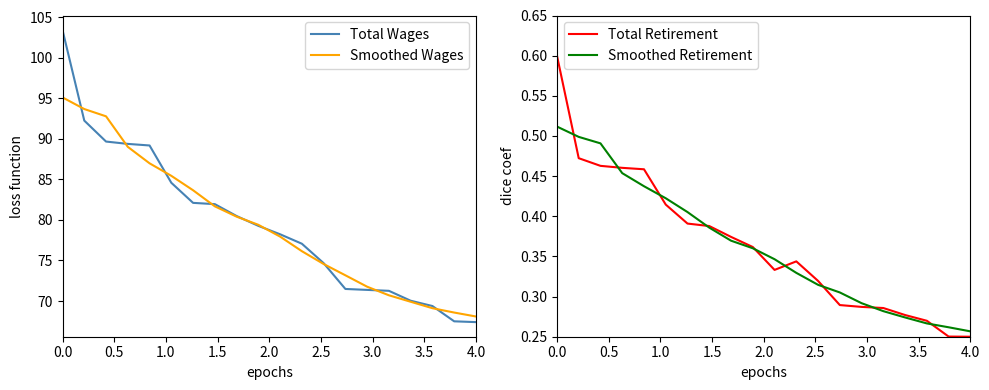

What is the highest value of the Total Wages series?

103.4